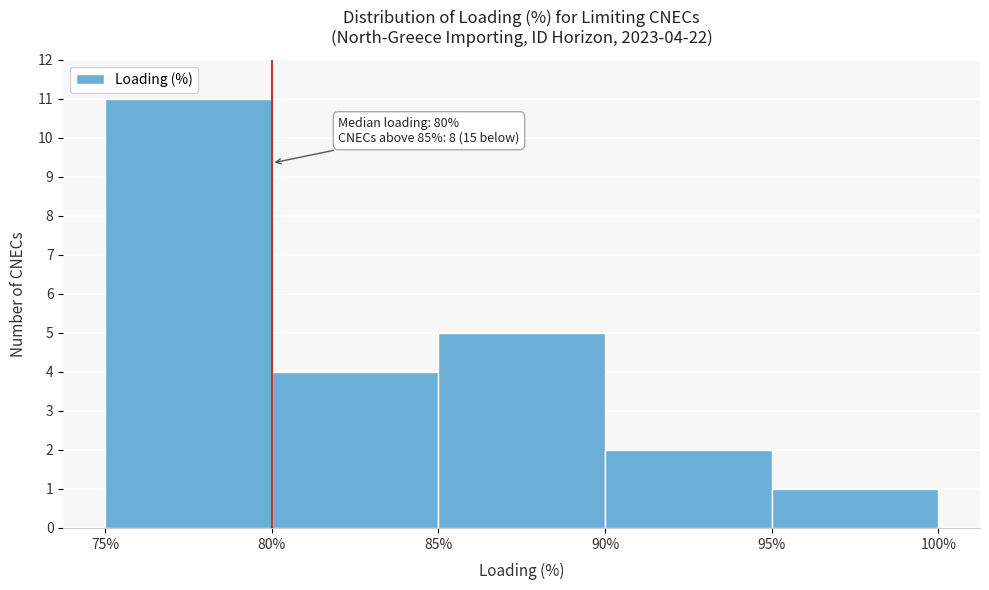

Which range on the x-axis has the tallest bar?

75% to 80%